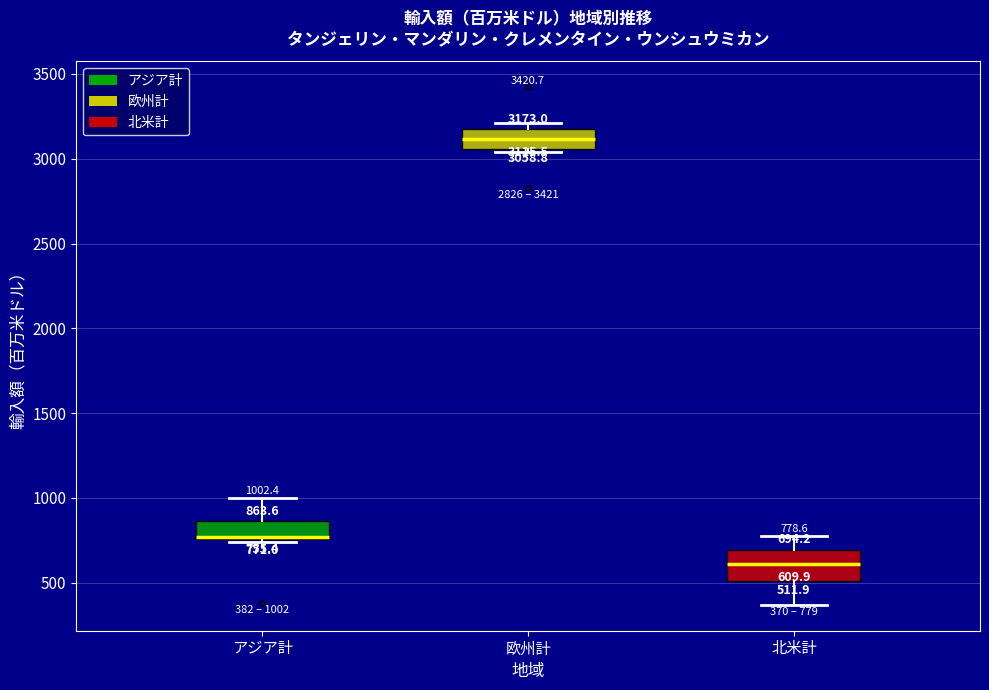

Comparing the boxes themselves (not the whiskers), which one is the tallest?

北米計